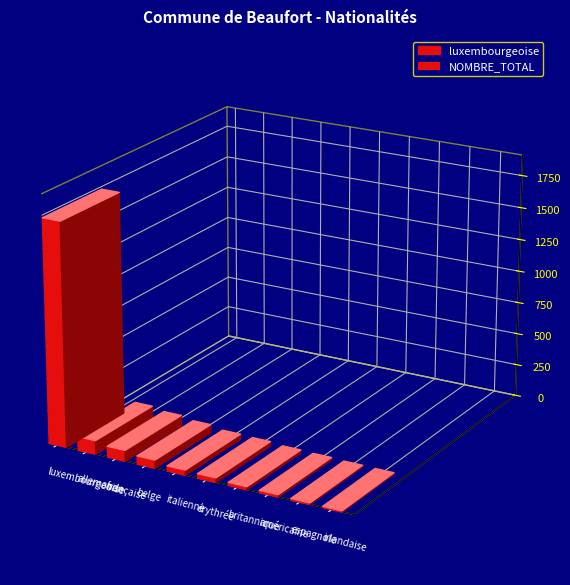

List the labels in order of value, largest first.

luxembourgeoise, allemande, française, belge, italienne, érythrée, britannique, américaine, espagnole, irlandaise